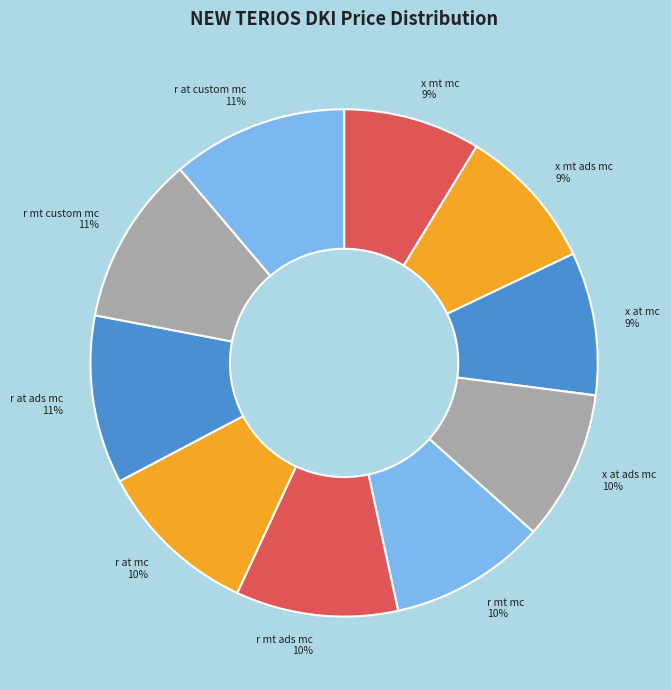

Which slice is the largest?

NEW TERIOS R AT CUSTOM MC